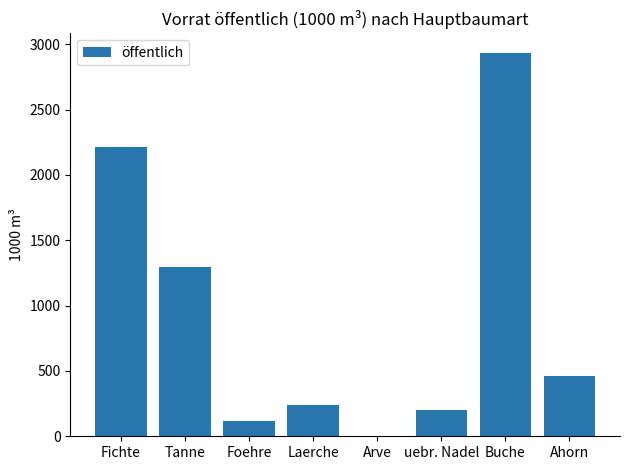

What is the greatest value displayed?

2936